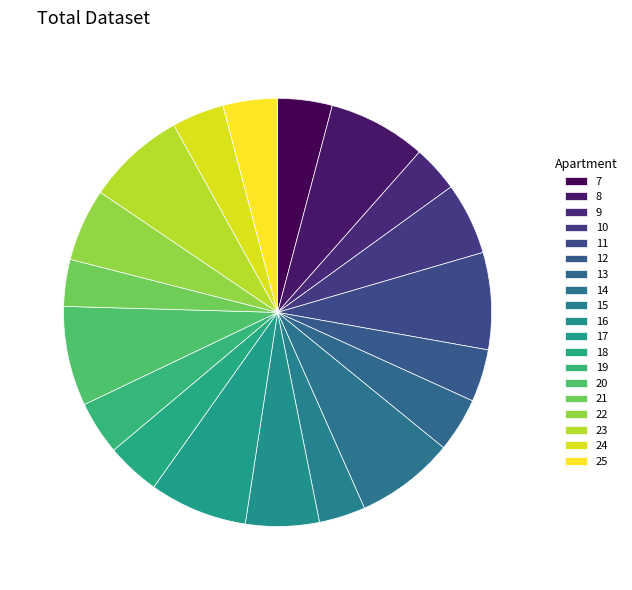

Rank the categories by value from highest to lowest.

20, 23, 14, 8, 17, 11, 16, 22, 10, 7, 25, 13, 18, 19, 12, 24, 21, 15, 9